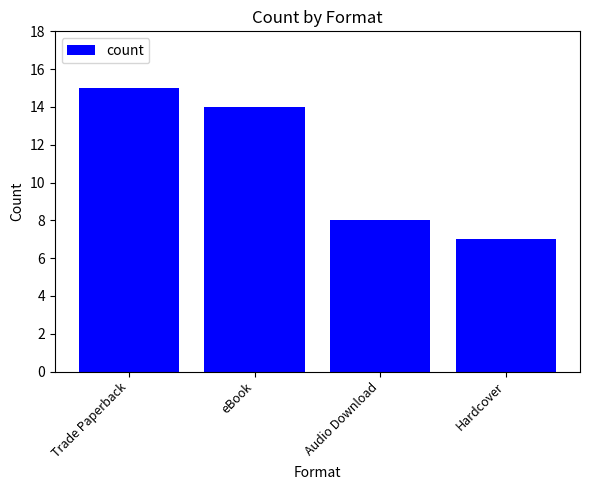

List the labels in order of value, smallest first.

Hardcover, Audio Download, eBook, Trade Paperback